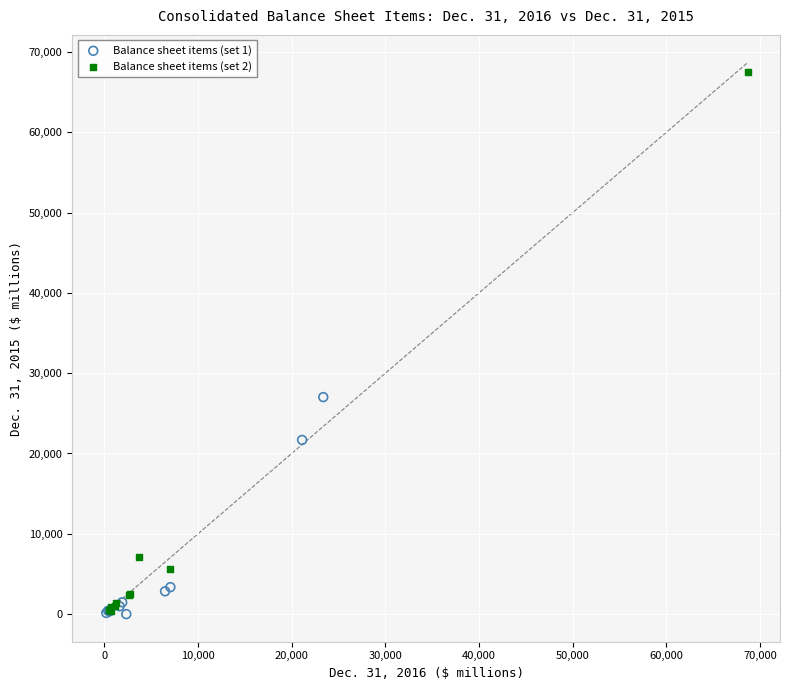

Which series has the largest Y range (max minus min)?

Balance sheet items (set 2)